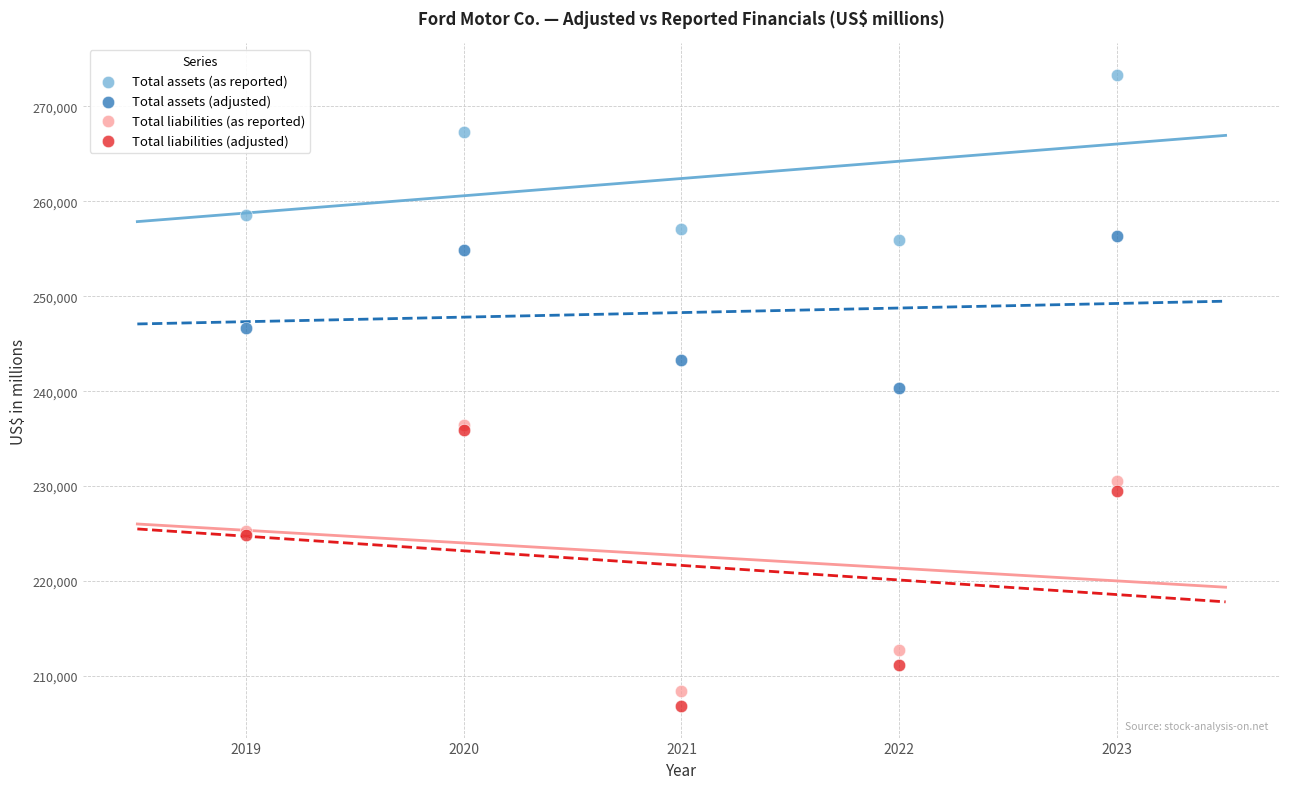

What are all the series names shown in the legend?

Total assets (as reported), Total assets (adjusted), Total liabilities (as reported), Total liabilities (adjusted)